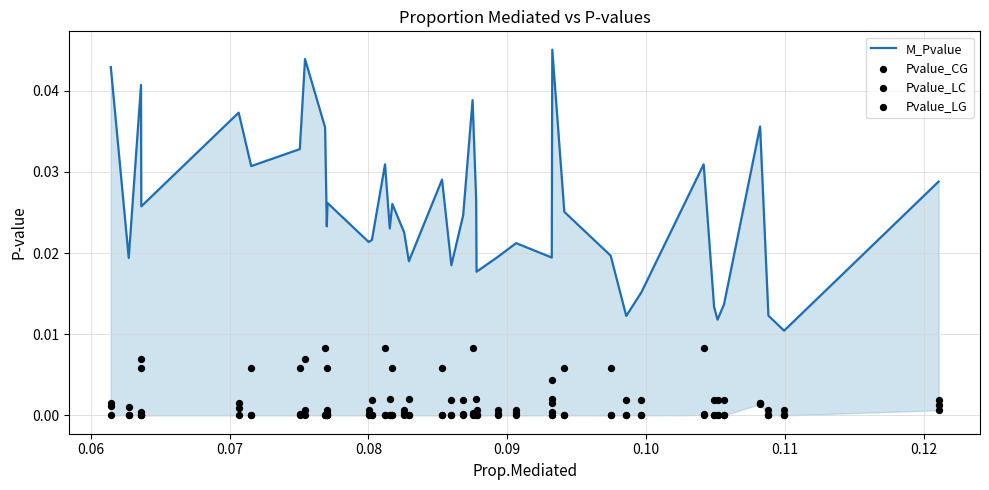

Which series has the largest Y range (max minus min)?

M_Pvalue